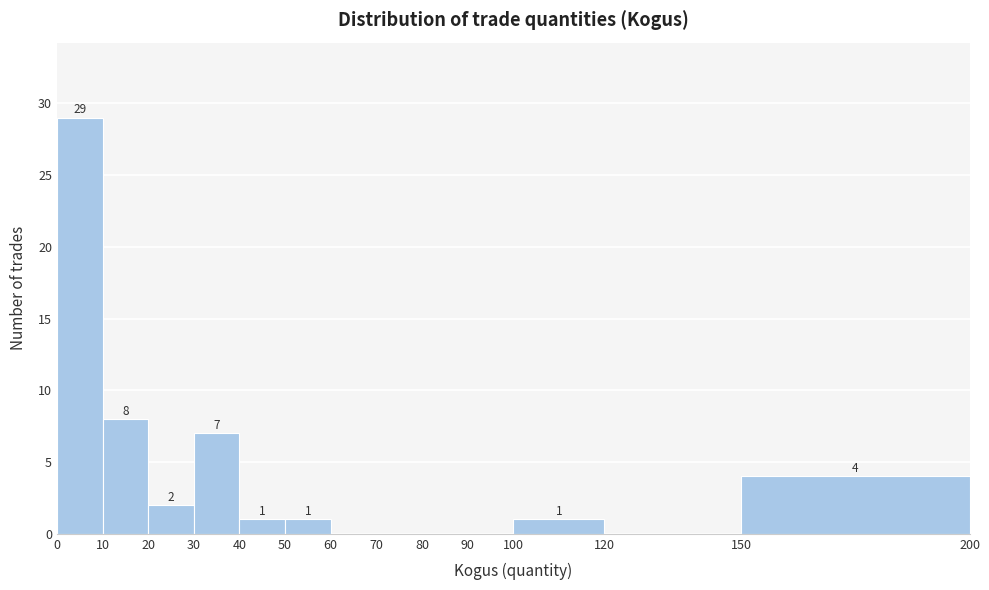

Over which range of the x-axis is the bar tallest?

0 to 10